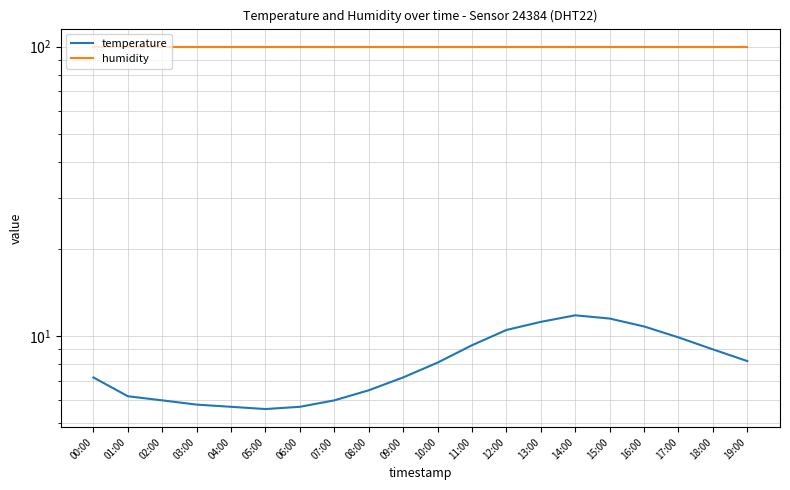

What is the approximate value of humidity at 02:00?

99.9